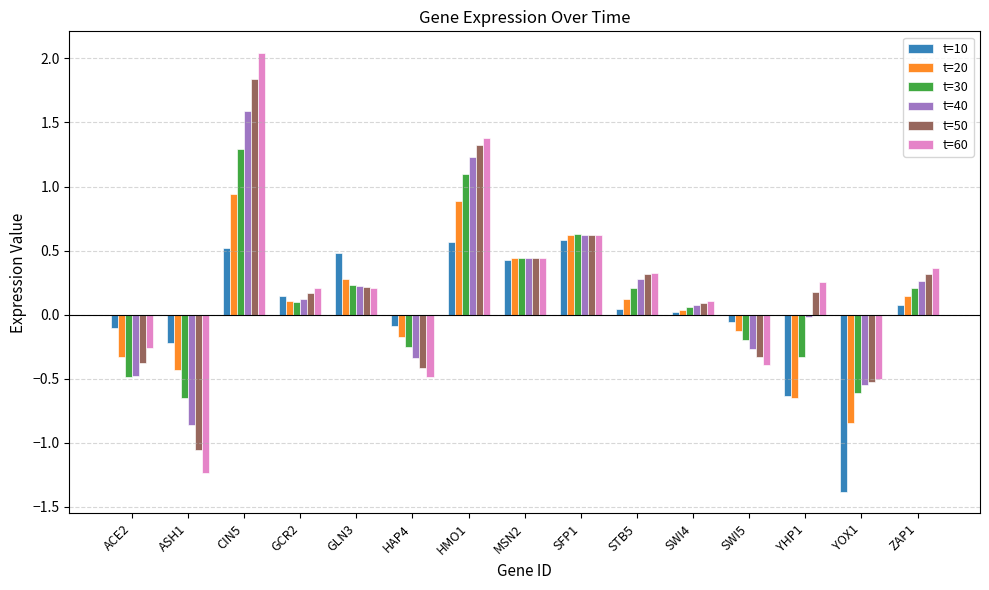

What position from the left is HAP4?

6